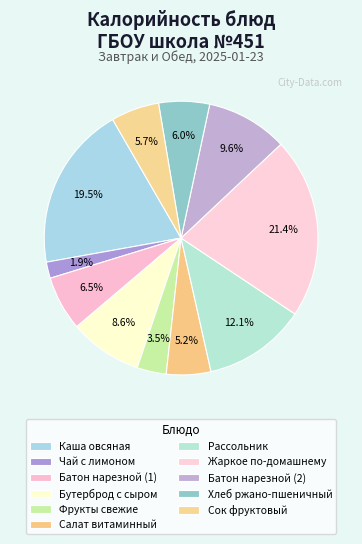

Count the number of slices in the pie.

11